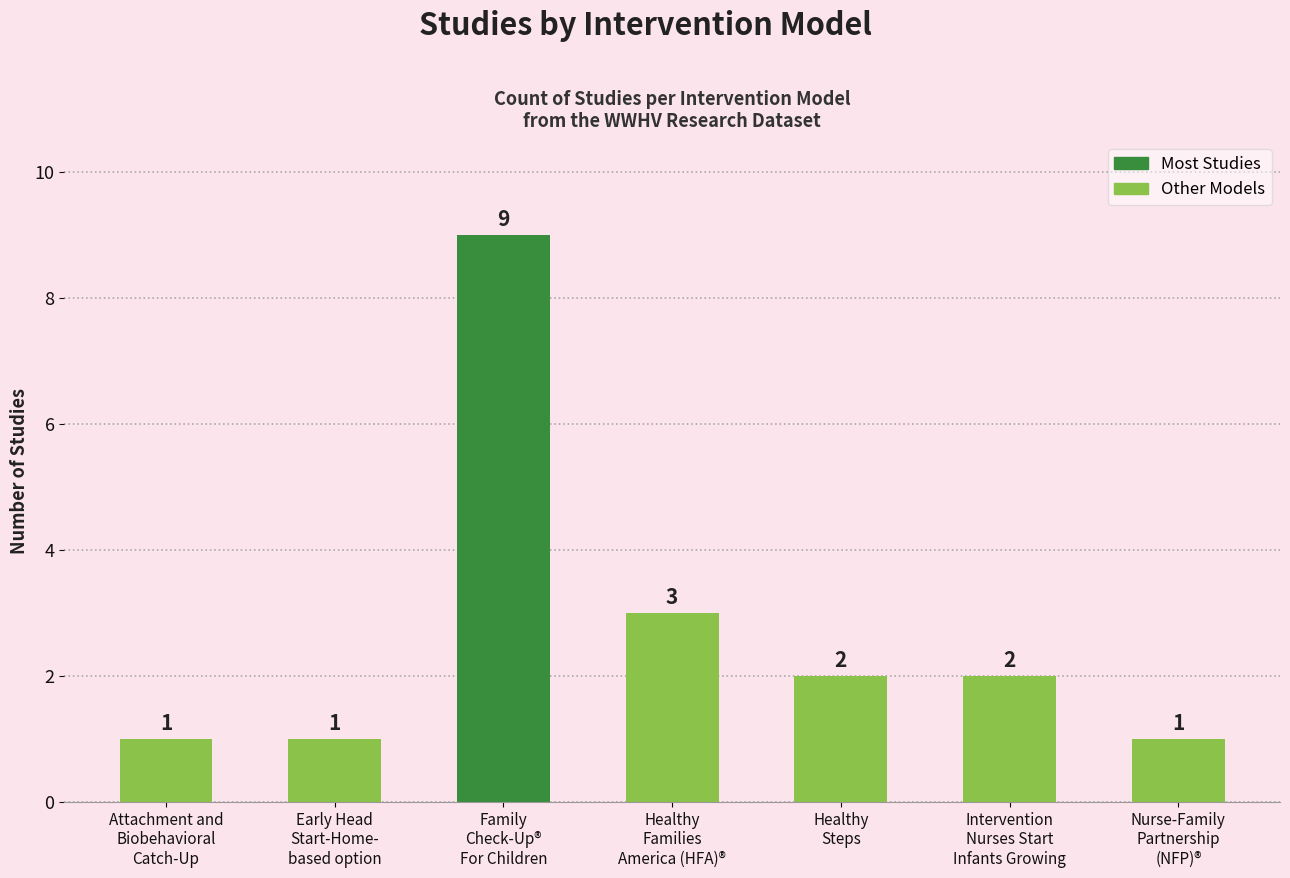

The value at Nurse-Family
Partnership
(NFP)® is 1. True or false?

True